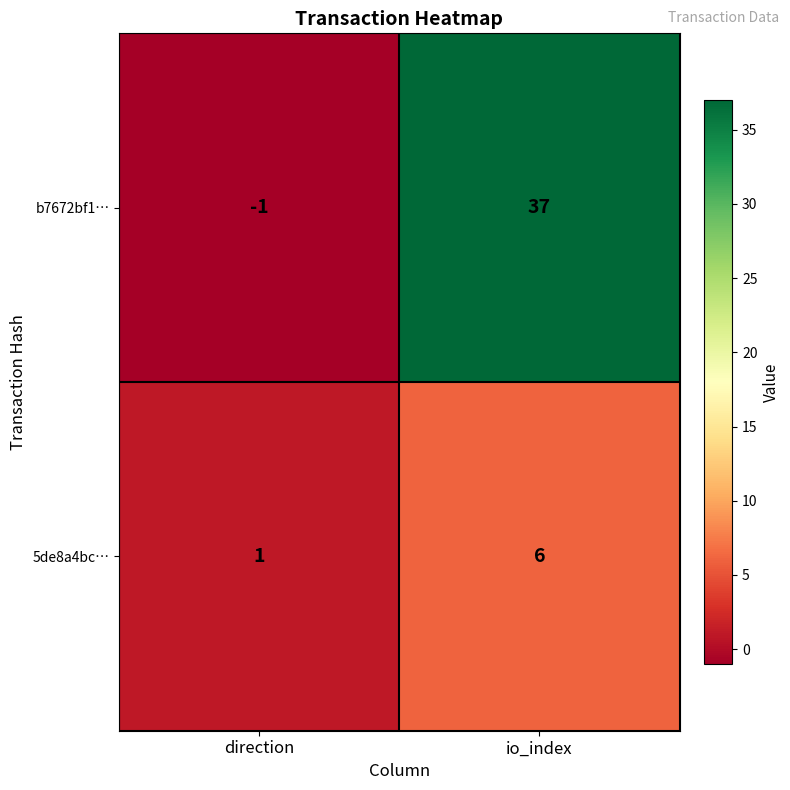

Which series changed the most between direction and io_index?

b7672bf1…